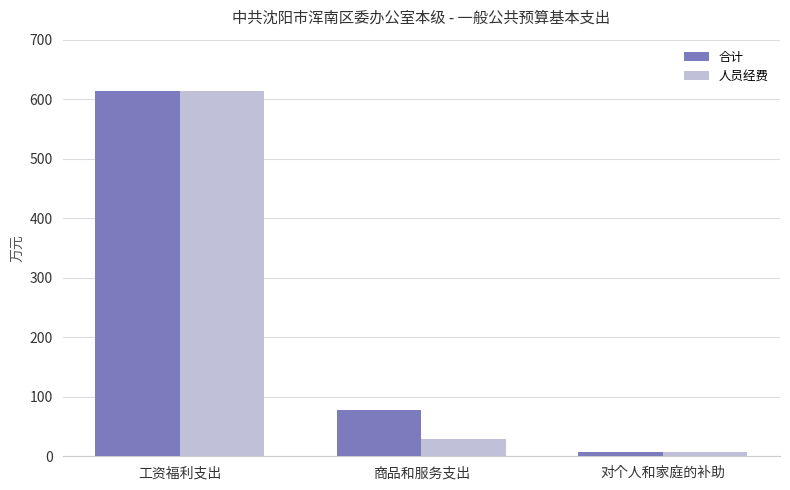

Reading left to right, what are all the values shown in this chart?

合计: 613.1	77.9	6.7
人员经费: 613.1	28.8	6.7